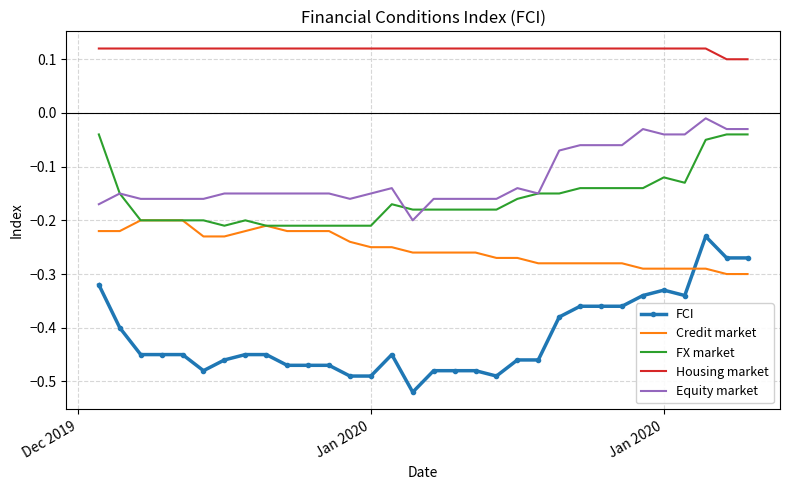

True or false: Housing market and Credit market intersect in this chart.

False